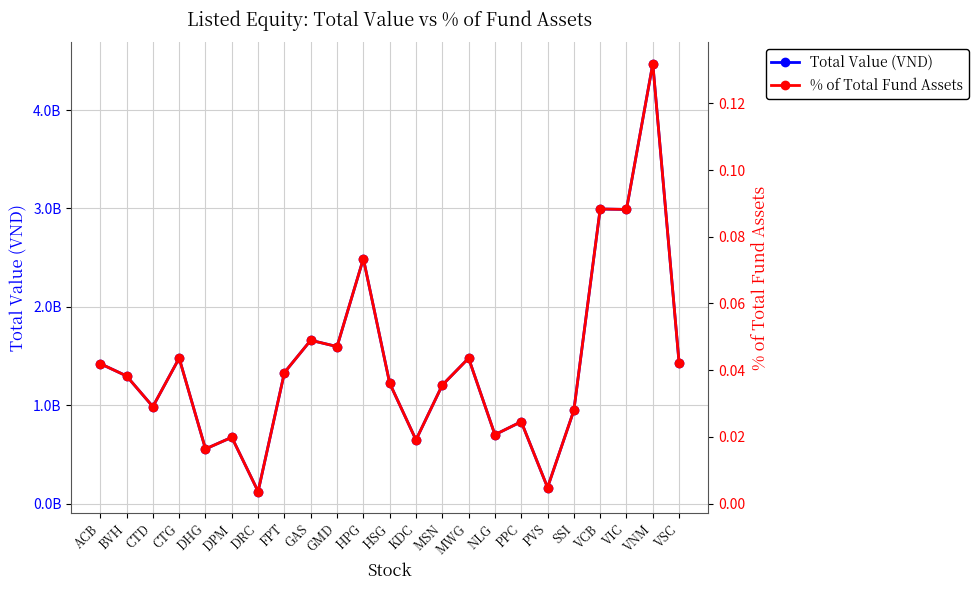

Reading left to right, extract all data points from this chart.

Total Value (VND): ACB=1422160000.0	BVH=1297272000.0	CTD=985320000.0	CTG=1478393500.0	DHG=555350000.0	DPM=673745000.0	DRC=122670000.0	FPT=1331721500.0	GAS=1660005000.0	GMD=1595781500.0	HPG=2489445000.0	HSG=1223738500.0	KDC=647064000.0	MSN=1204150500.0	MWG=1477950000.0	NLG=700000000.0	PPC=832300000.0	PVS=163400000.0	SSI=947175000.0	VCB=2994030000.0	VIC=2989790000.0	VNM=4471080000.0	VSC=1426176000.0
% of Total Fund Assets: ACB=0.0	BVH=0.0	CTD=0.0	CTG=0.0	DHG=0.0	DPM=0.0	DRC=0.0	FPT=0.0	GAS=0.0	GMD=0.0	HPG=0.1	HSG=0.0	KDC=0.0	MSN=0.0	MWG=0.0	NLG=0.0	PPC=0.0	PVS=0.0	SSI=0.0	VCB=0.1	VIC=0.1	VNM=0.1	VSC=0.0